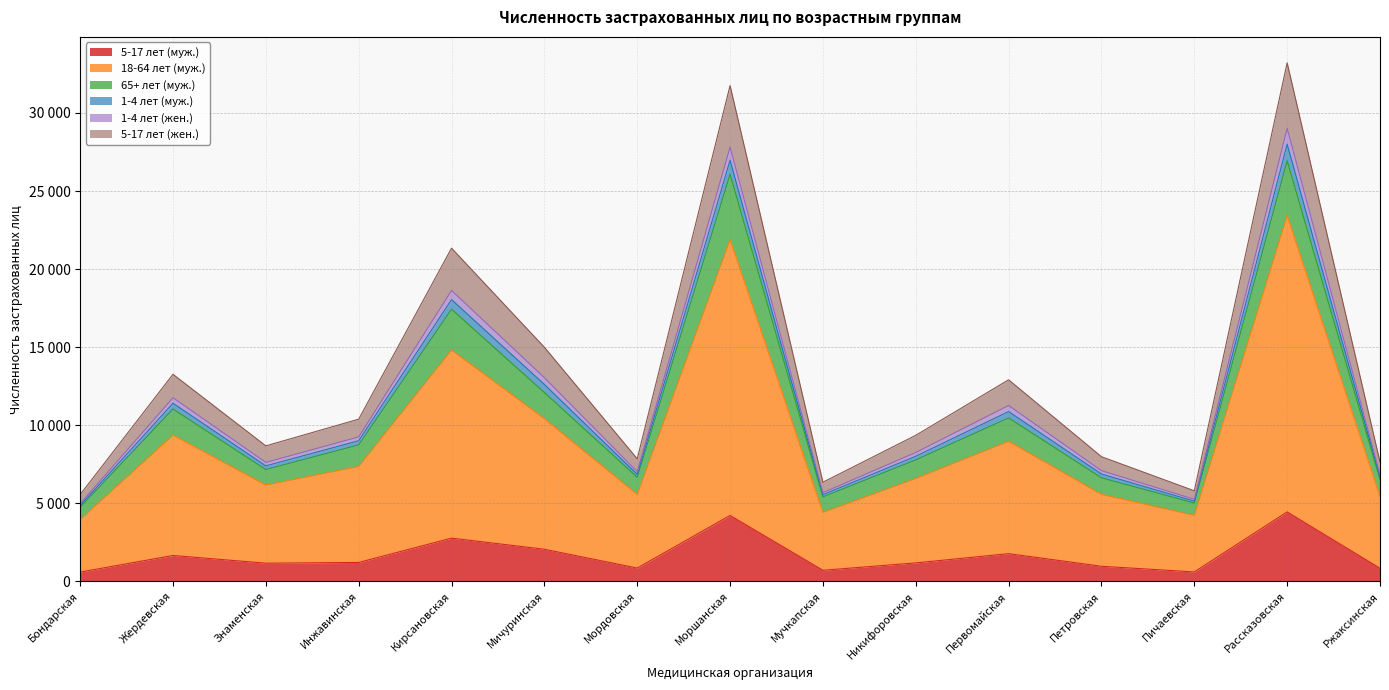

Count the number of categories in the chart.

15